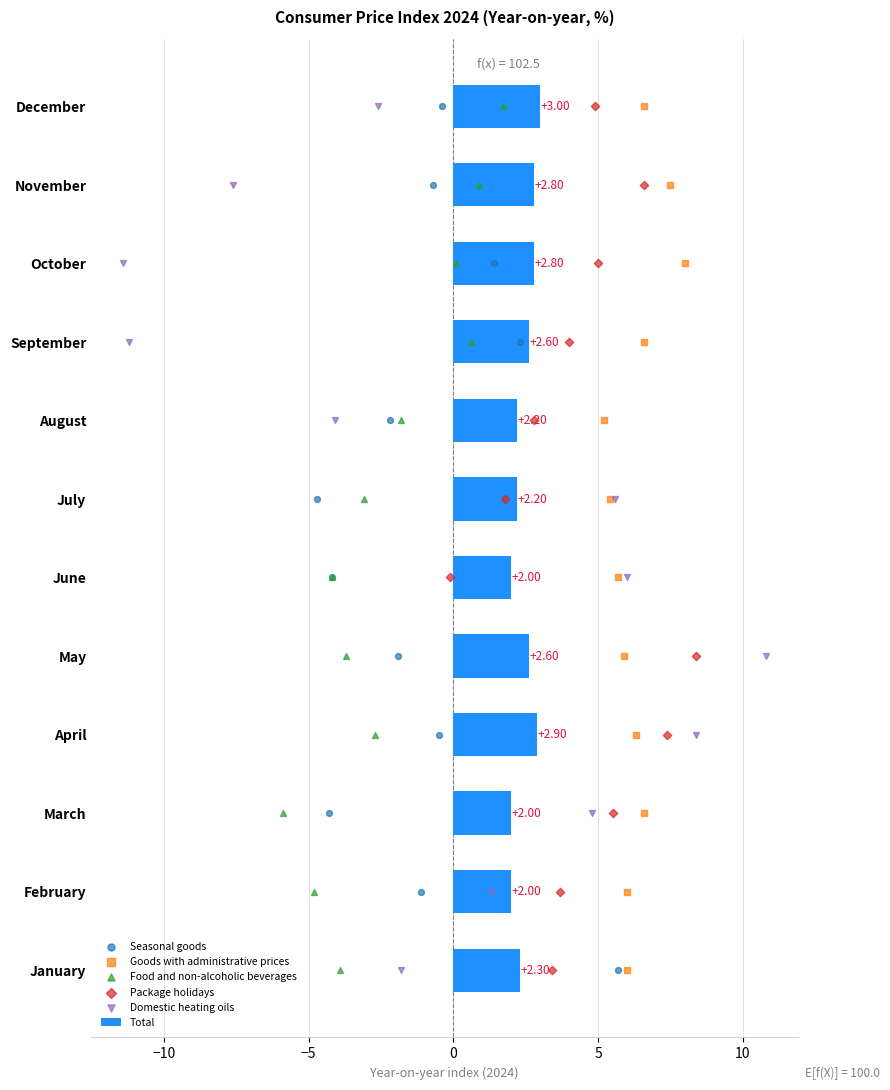

At which label does Total reach its peak?

December